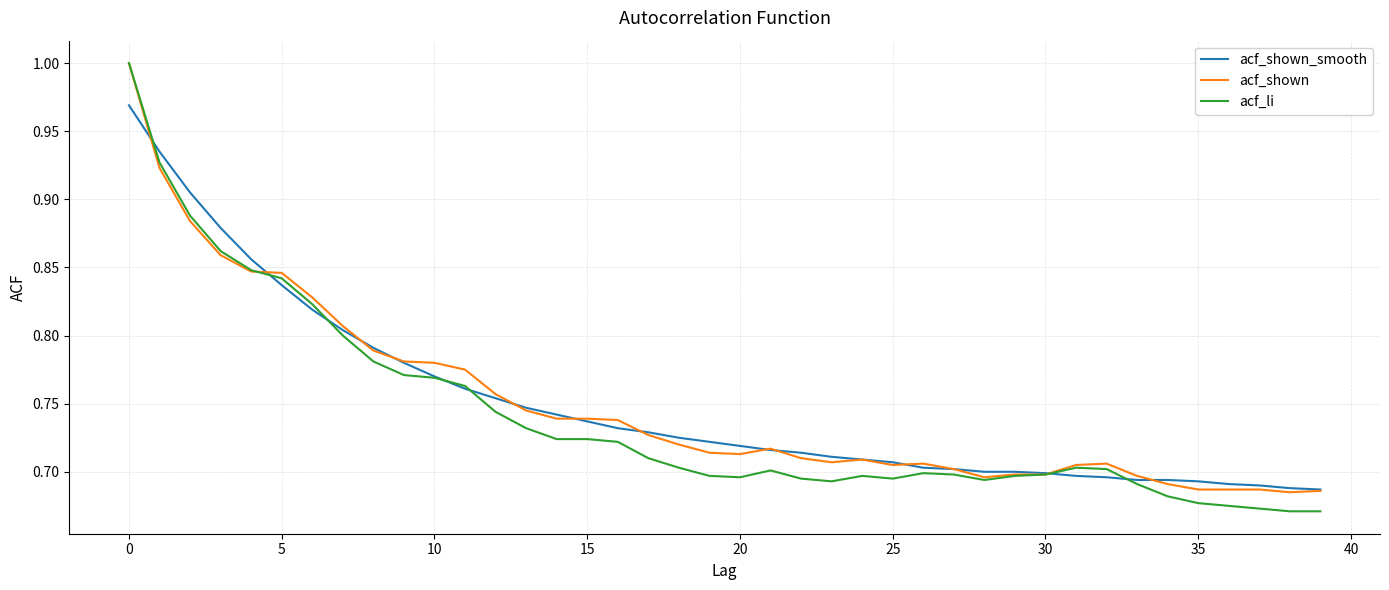

Which series has the widest spread of values?

acf_li